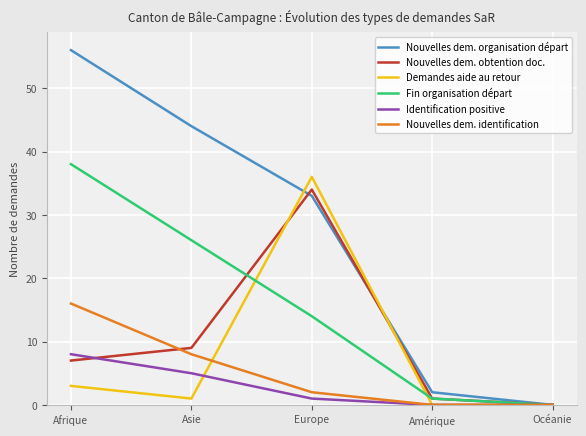

Which category has the highest value across all series?

Afrique